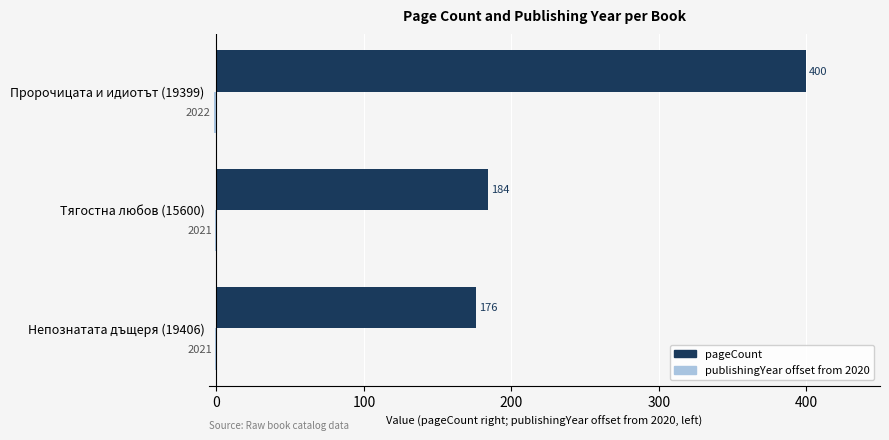

At which category is the sum across all series the highest?

Пророчицата и идиотът (19399)